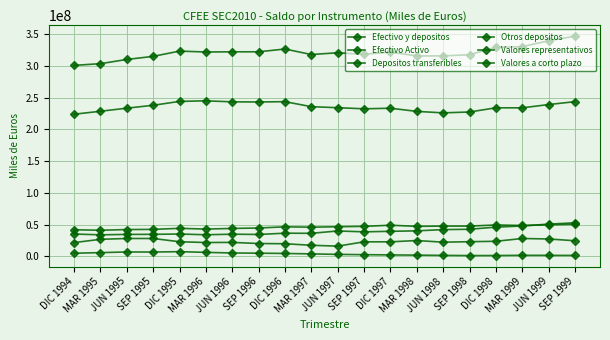

Count the number of categories in the chart.

20